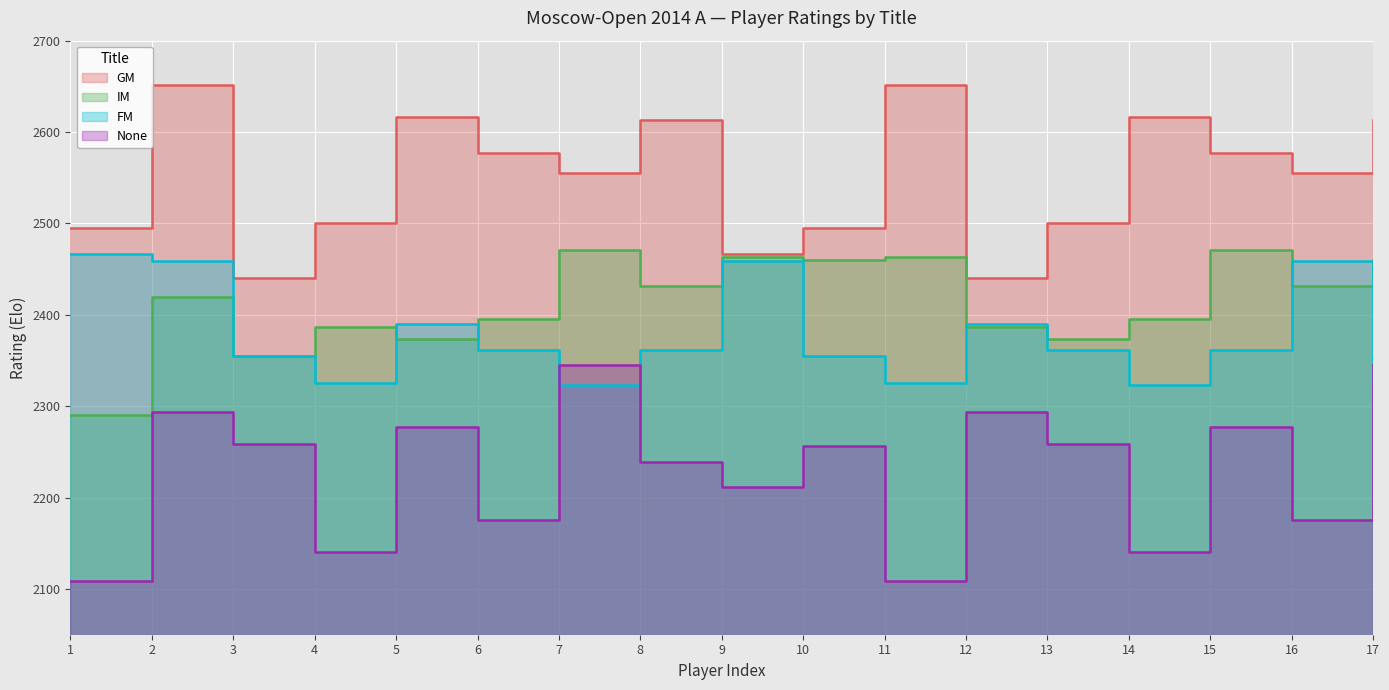

At which category does IM reach its first local valley?

3